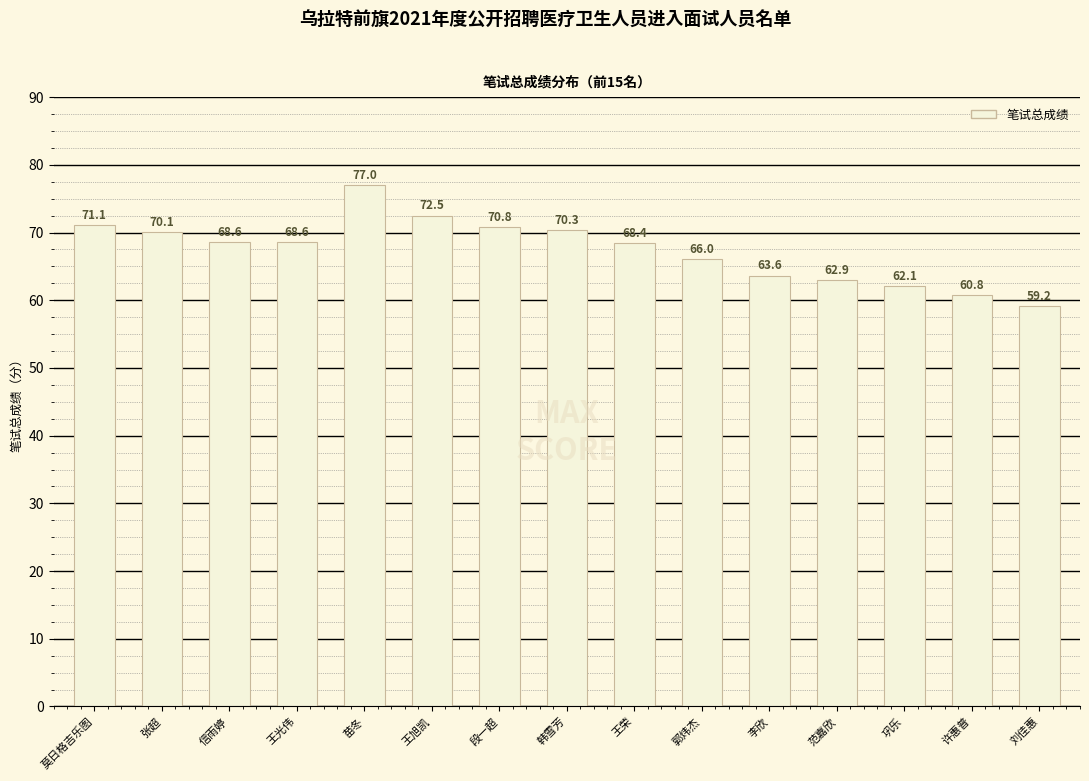

Is it true that the value at 王荣 is 101.0?

False